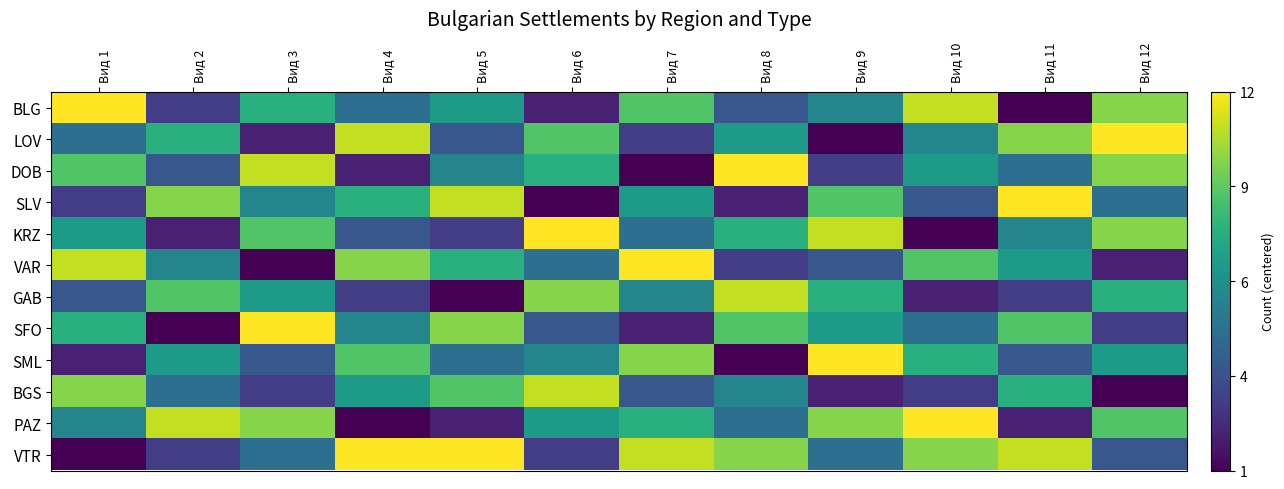

What is the spread (max minus min) of values at Вид 6?

11.0